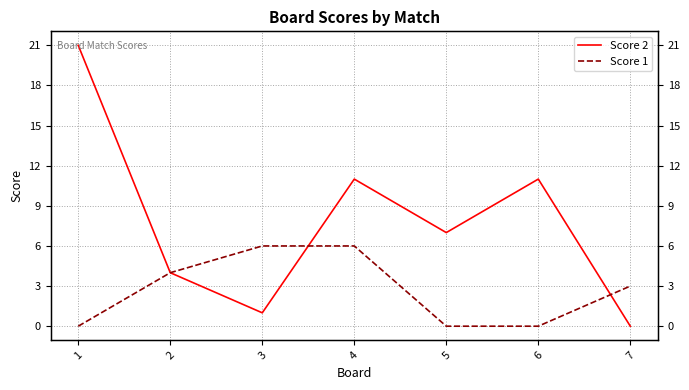

What is the greatest value displayed?

21